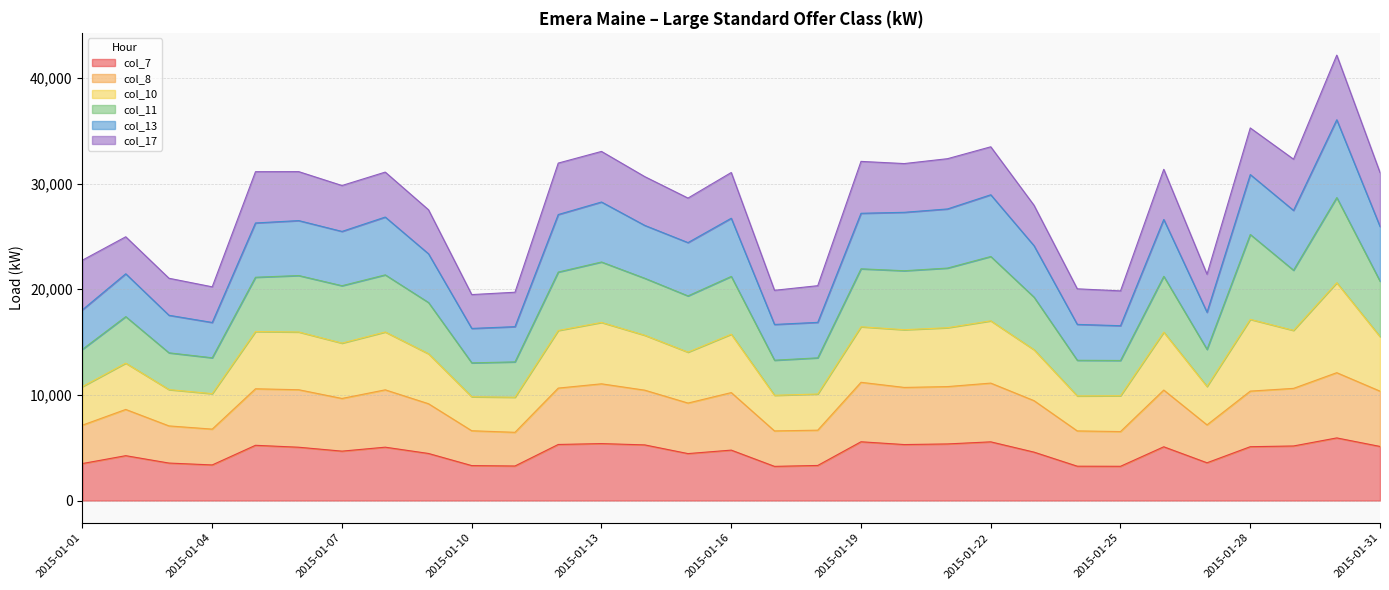

What is the minimum value for col_7?

3235